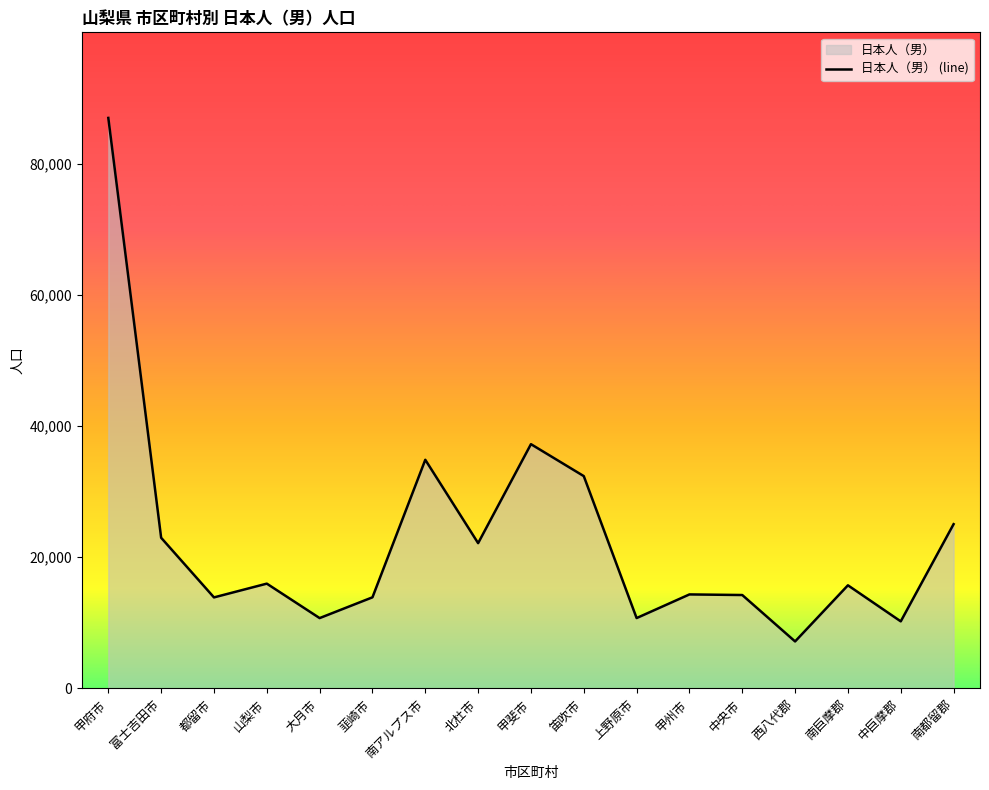

True or false: there are more than 2 points higher than both neighbors.

True